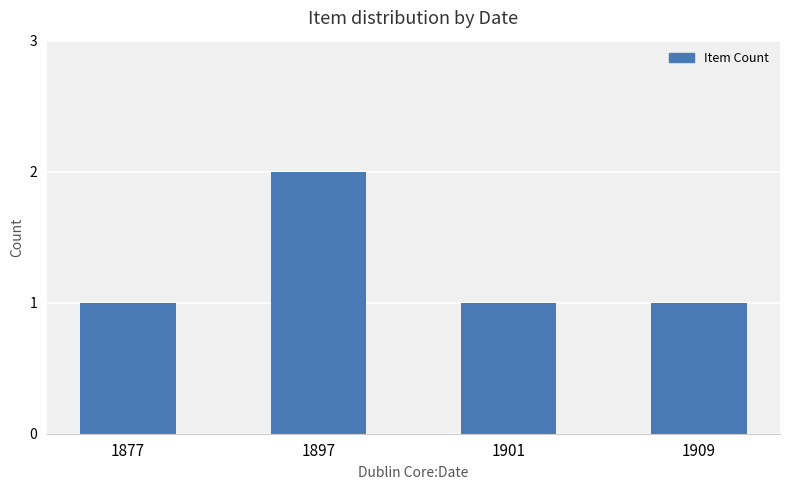

Approximately how many times larger is the value at 1877 compared to 1897?

0.5